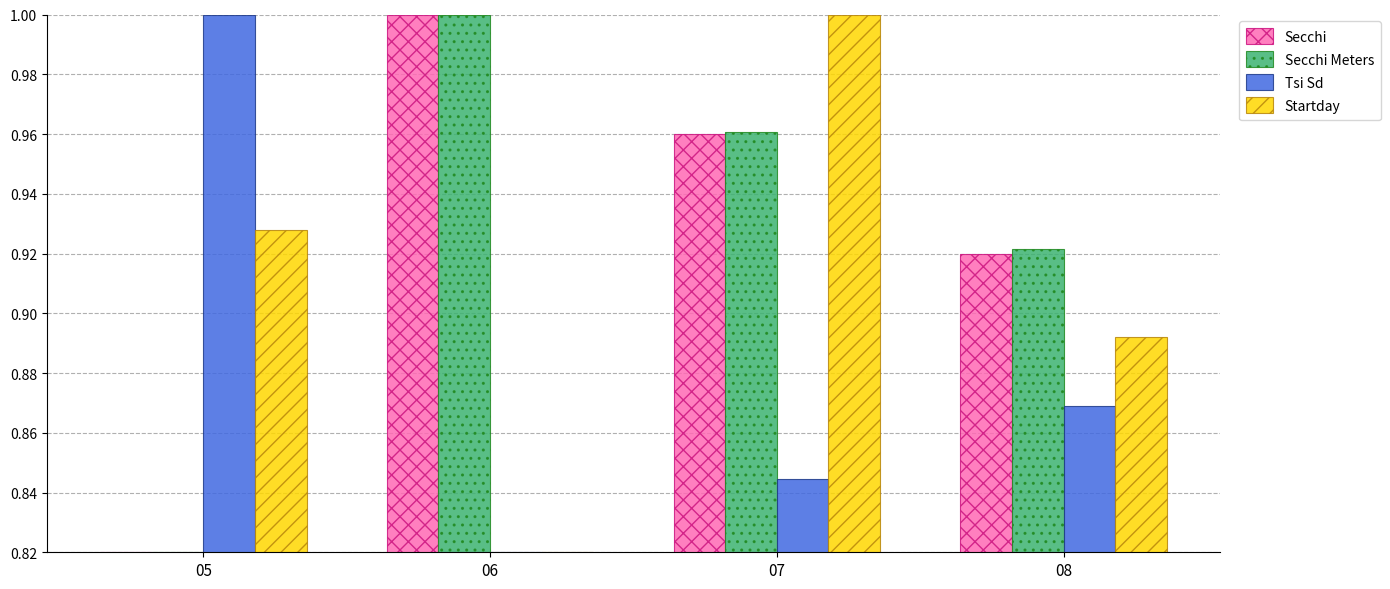

What is the sum of the Secchi Meters values at 05 and 08?

1.7